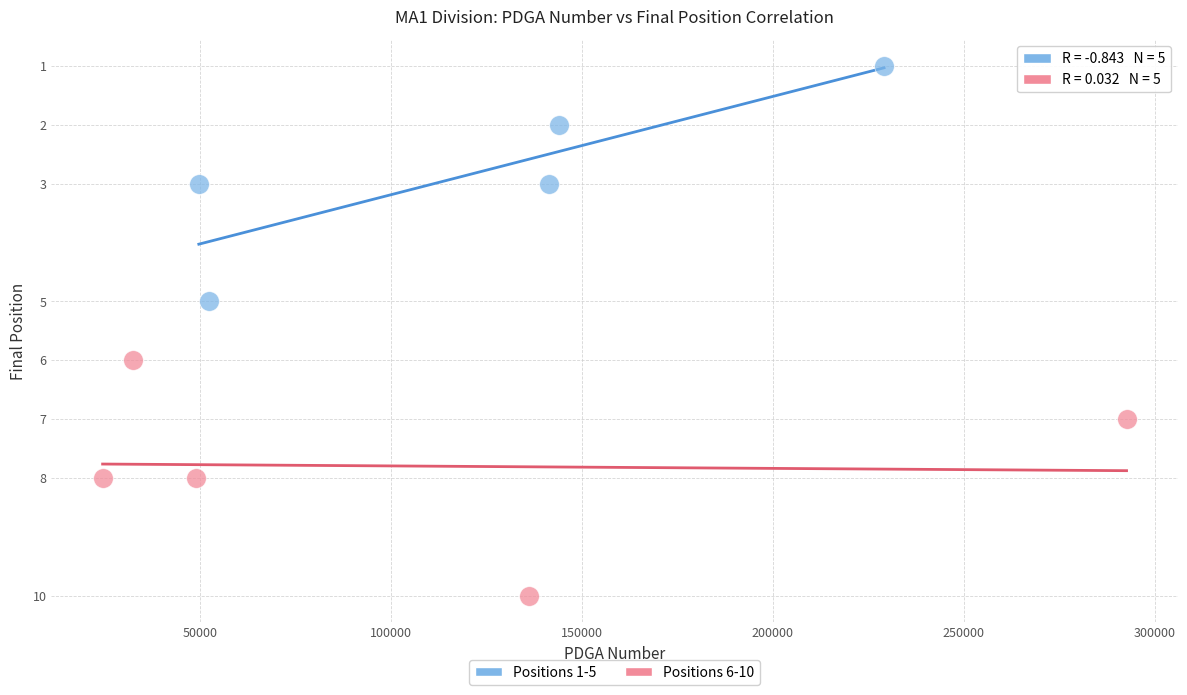

Which series reaches the minimum Y coordinate?

Positions 1-5